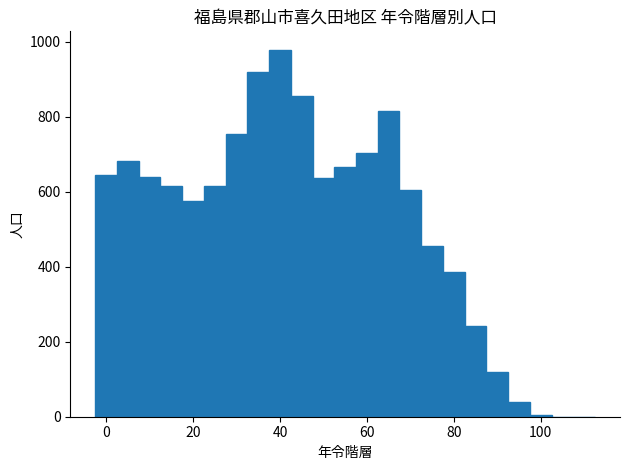

Read against the x-axis, roughly where is the centre of the tallest bar?

40